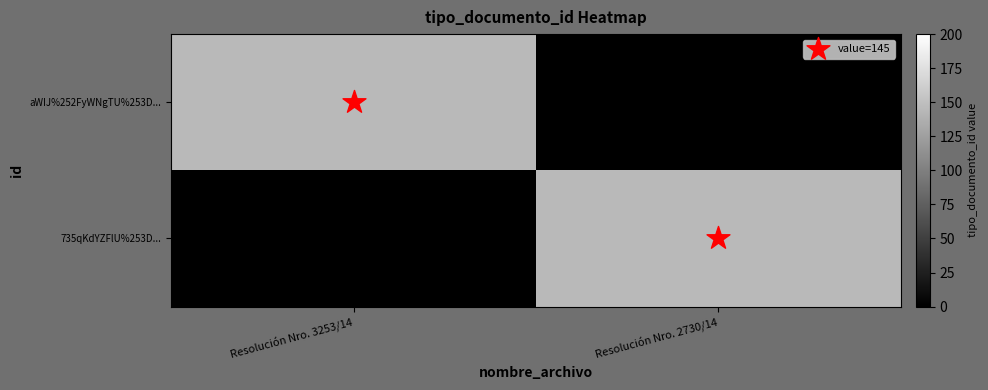

How many categories are shown in the chart?

2